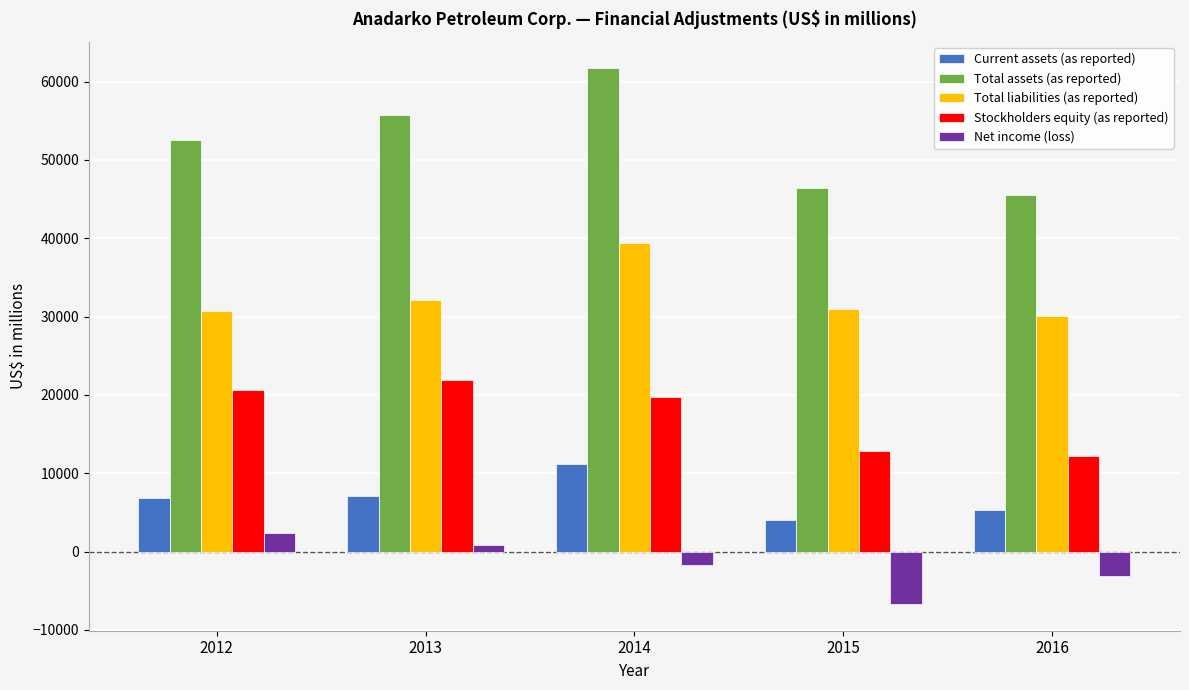

What is the greatest value displayed?

61689